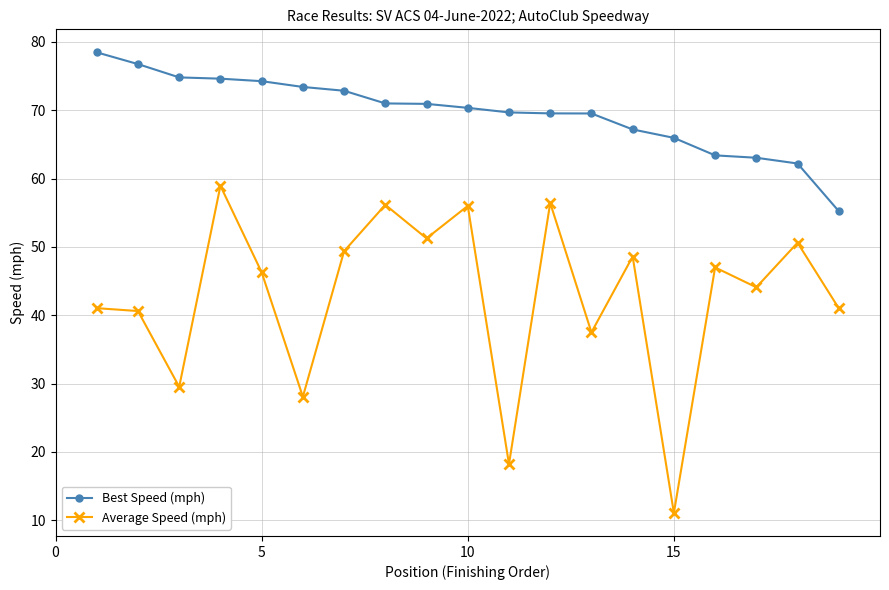

Which series has the largest total across all categories?

Best Speed (mph)